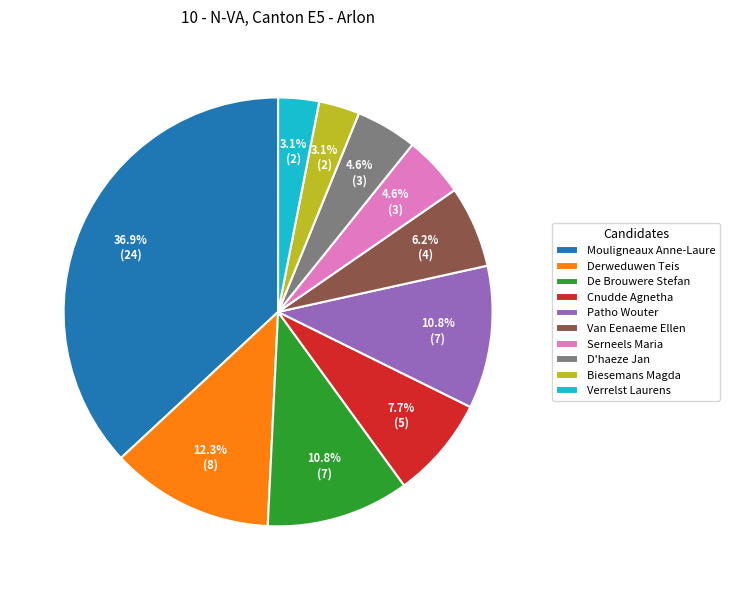

What percentage do Van Eenaeme Ellen and Mouligneaux Anne-Laure together represent?

43.1%